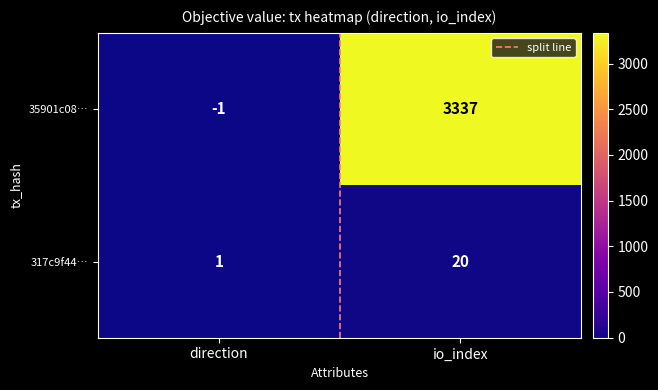

Read the 317c9f44… value at io_index, to the nearest 10.

20